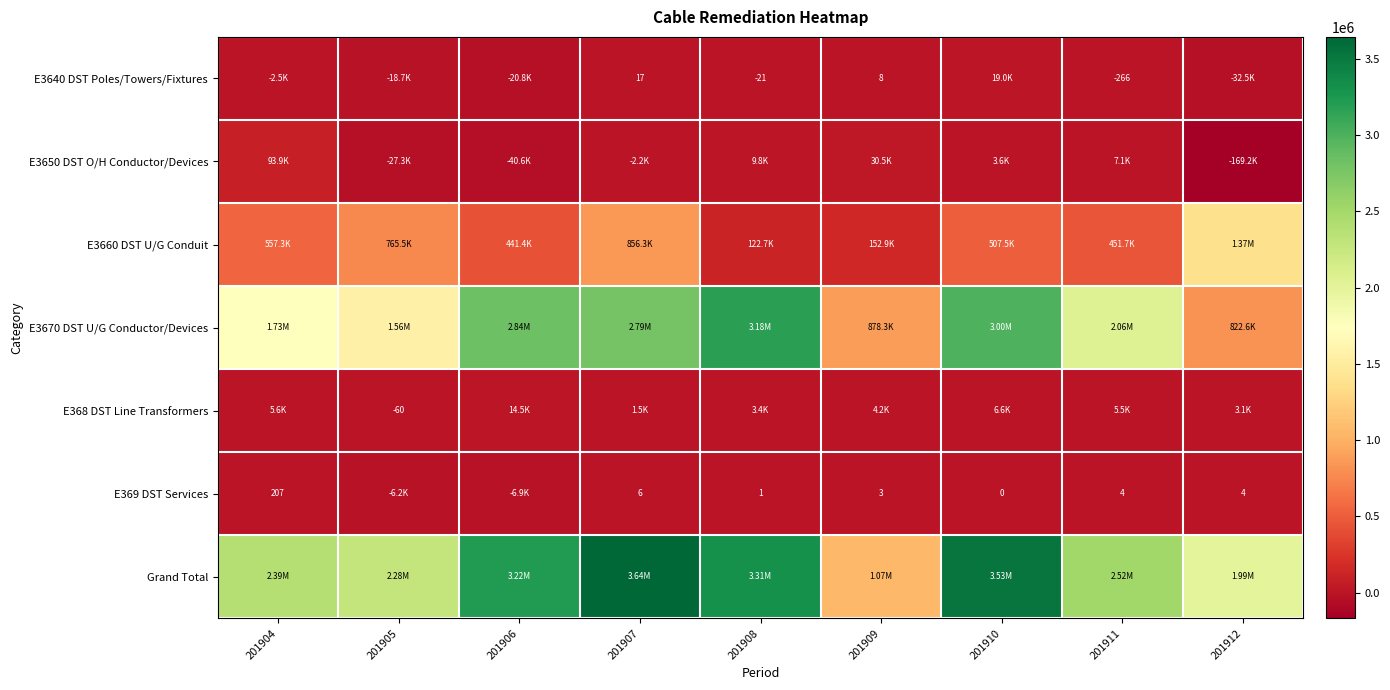

What is the difference between the E368 DST Line Transformers values at 201912 and 201907?

1587.1